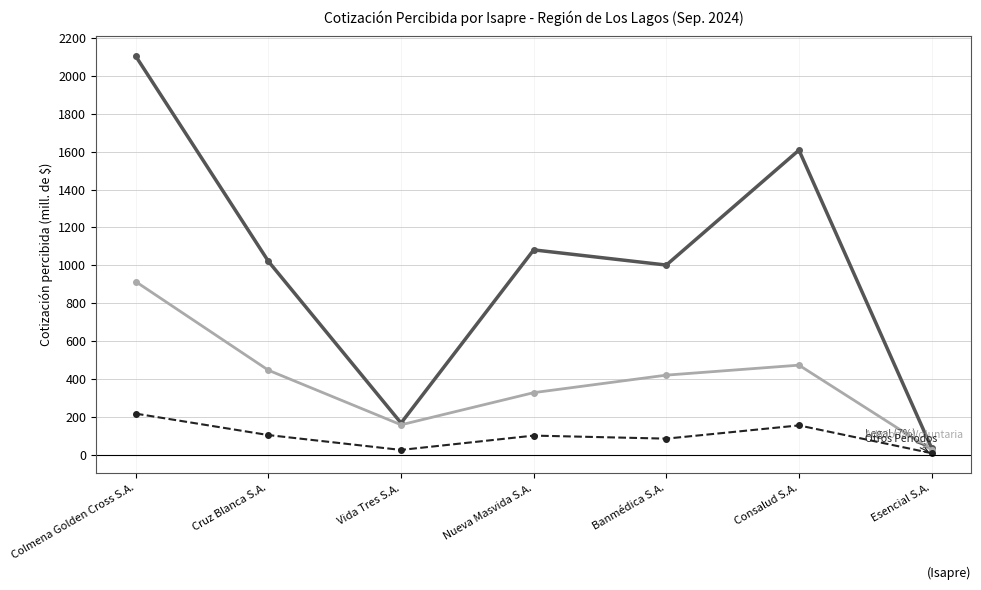

What is the maximum value shown in the chart?

2104.5